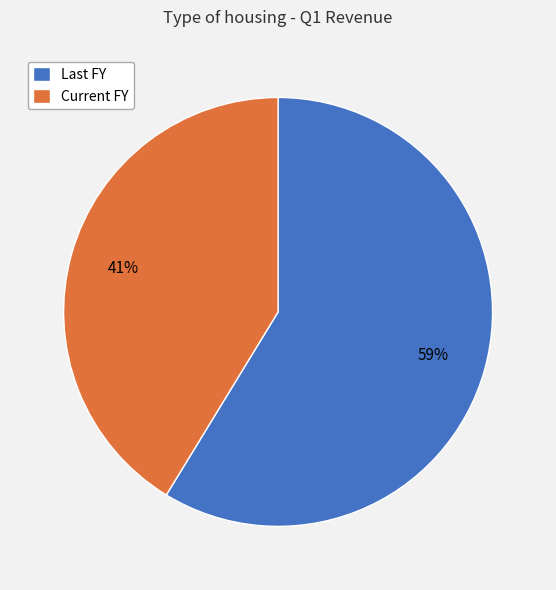

Is it true that Current FY is 41% of the pie?

True